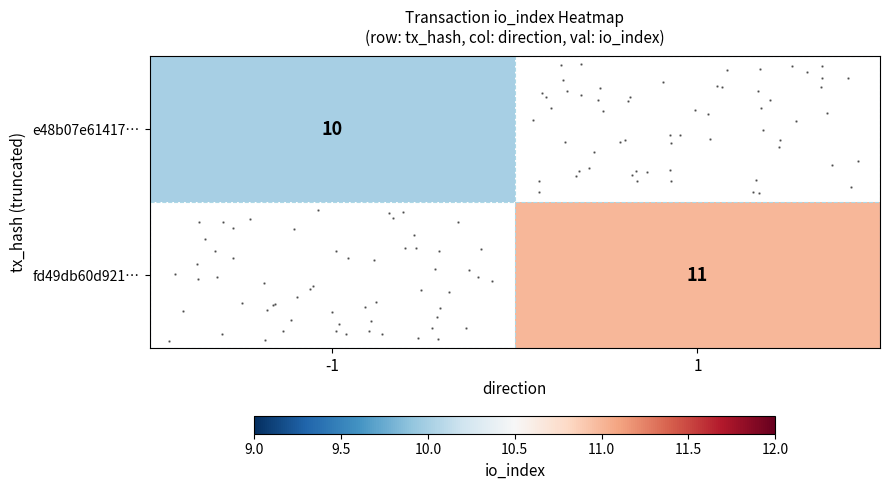

Which has a higher value, -1 or 1?

1